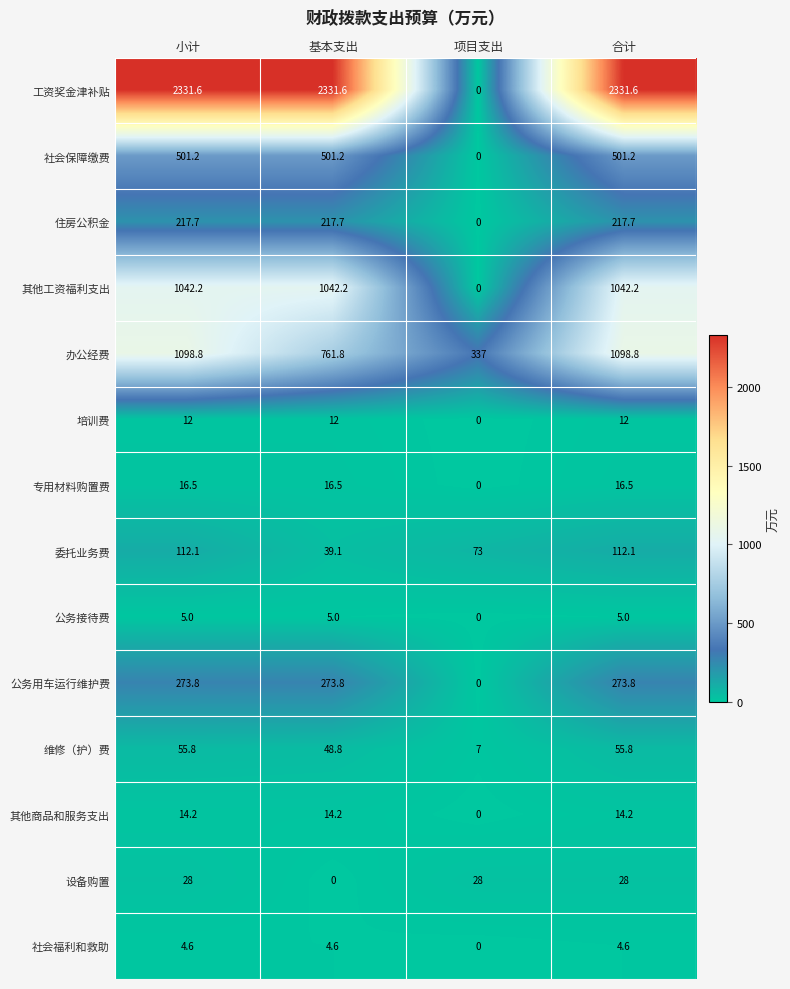

Is it true that 住房公积金 equals 217.7 at 小计?

True